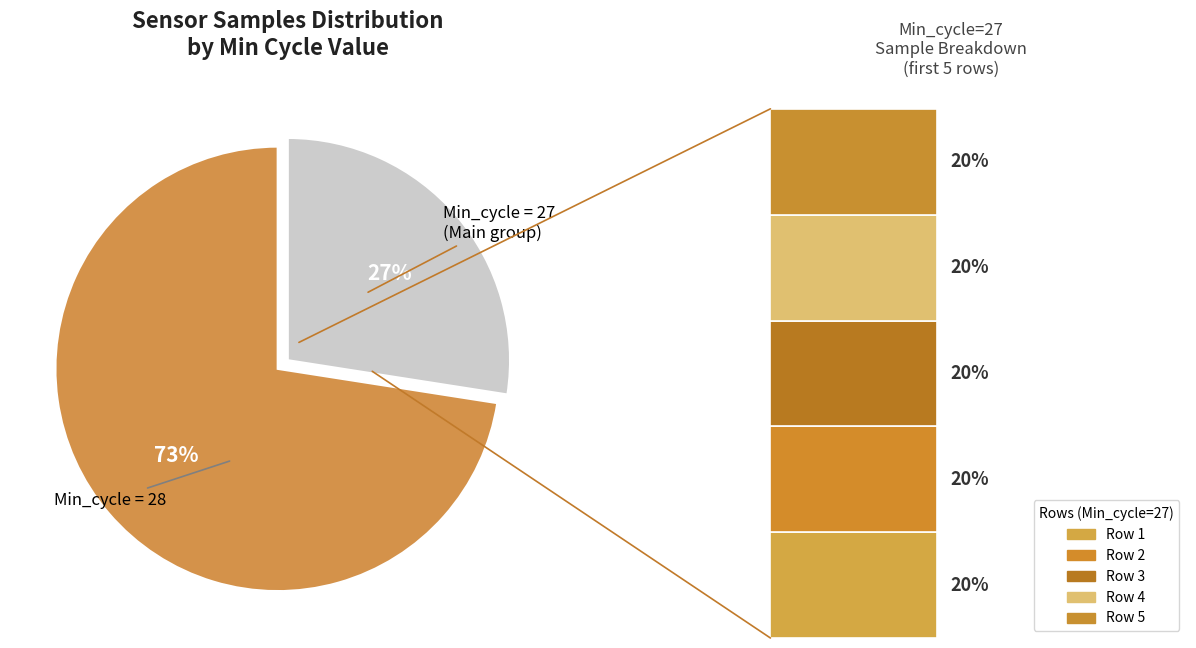

Is 9 the majority of the pie?

No